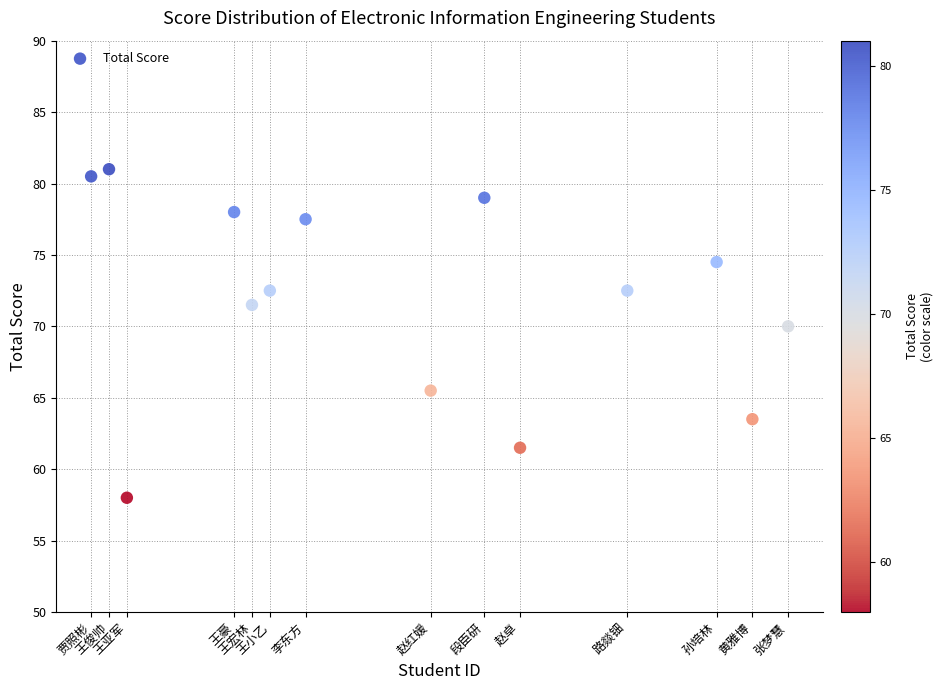

What is the range of X values (max minus min)?

39.0